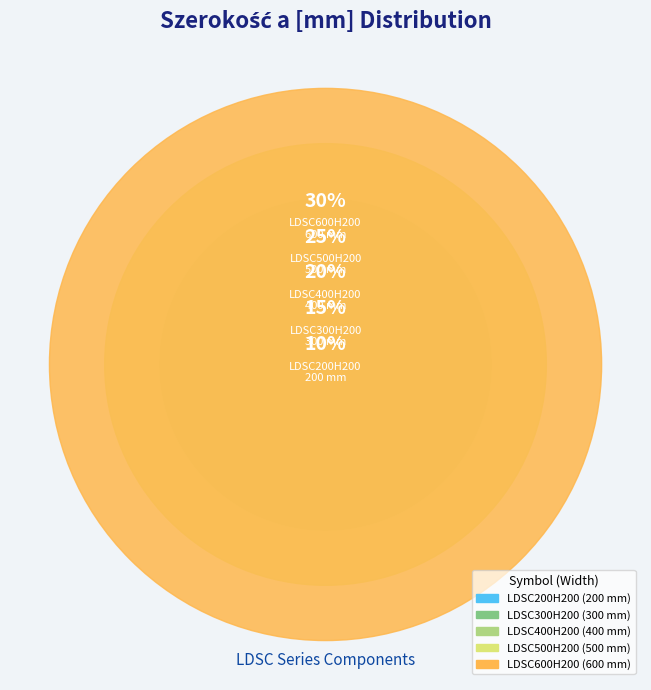

Is there any slice that represents more than half of the pie?

No